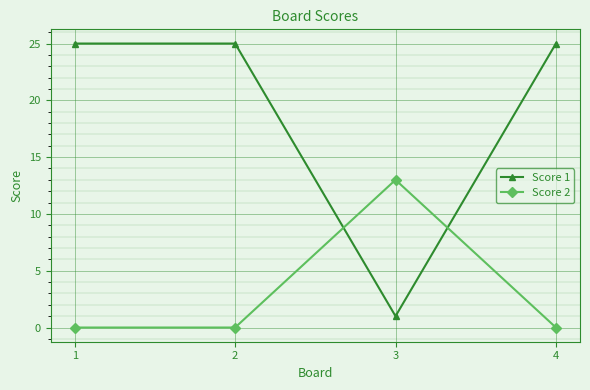

What is the value of the Score 2 point at the 3rd from the left?

13